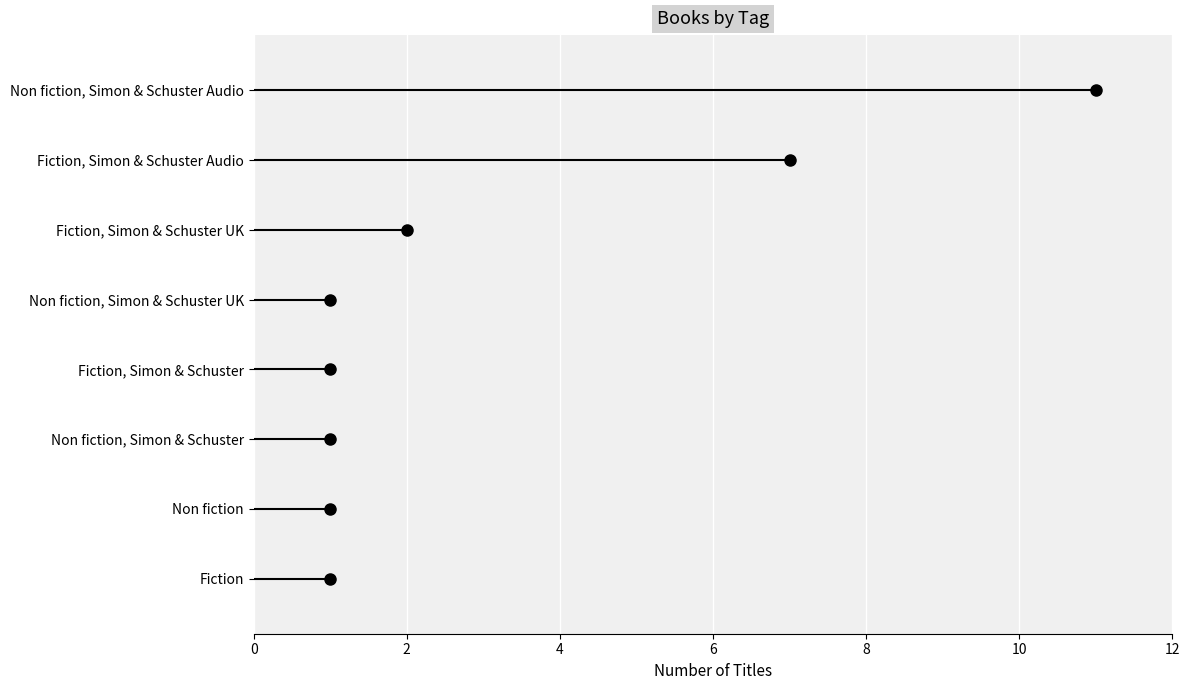

What is the difference between the maximum and minimum values?

10